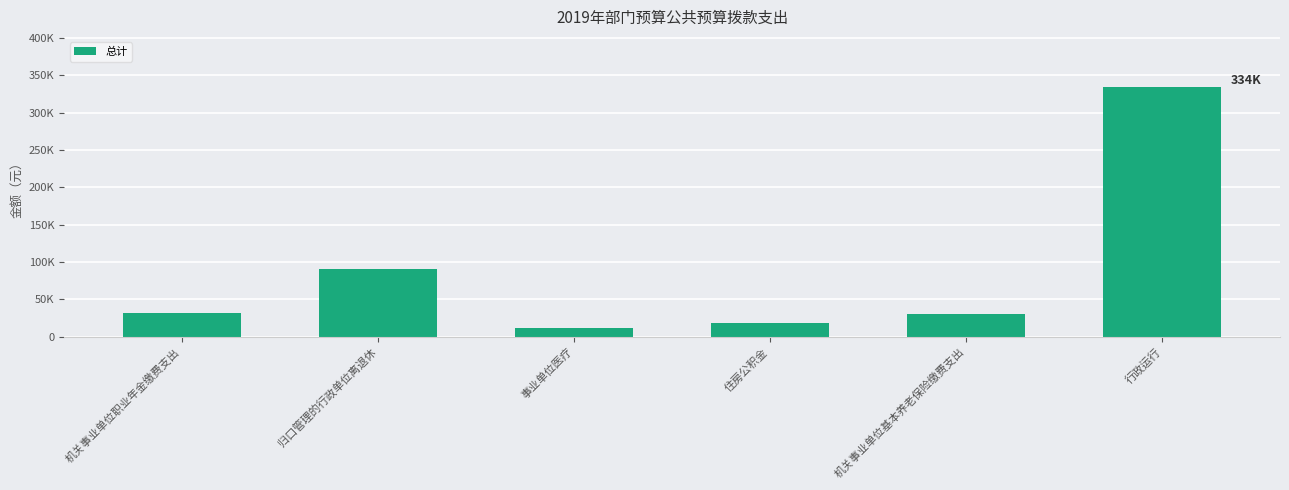

Are the bars horizontal?

No